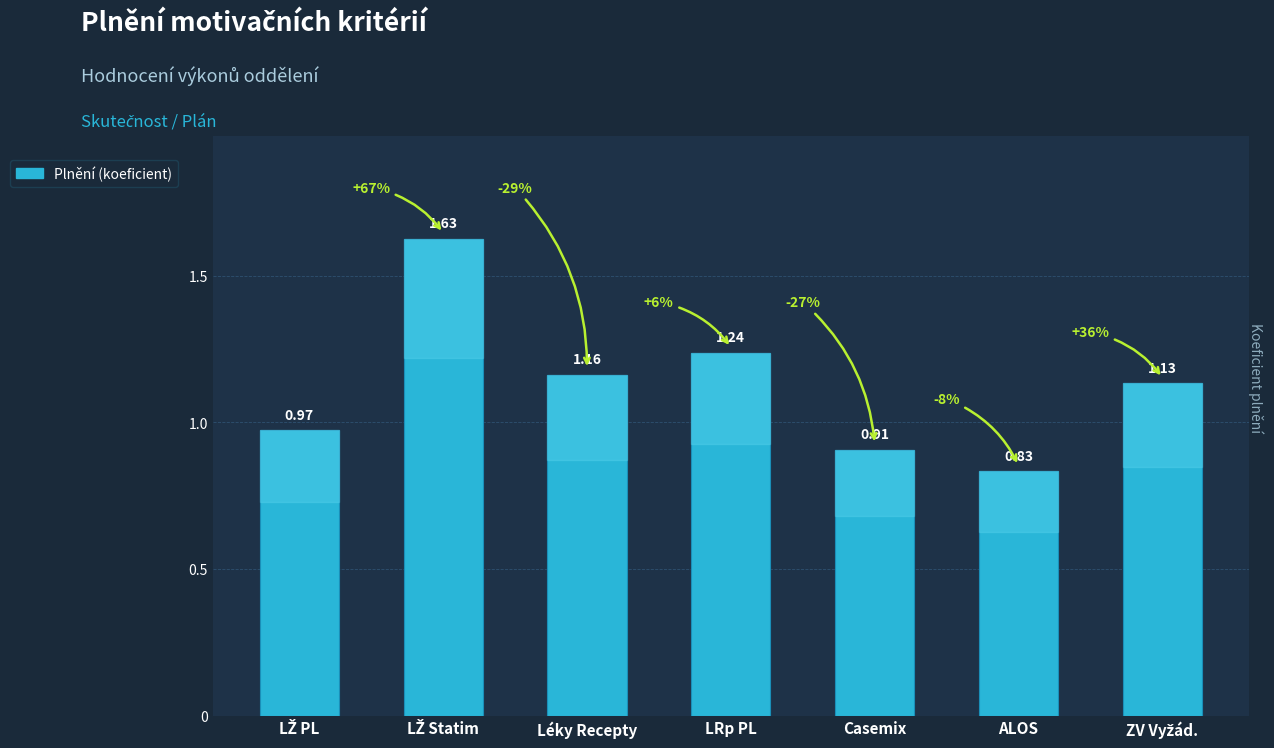

What is the sum of all values?

7.9